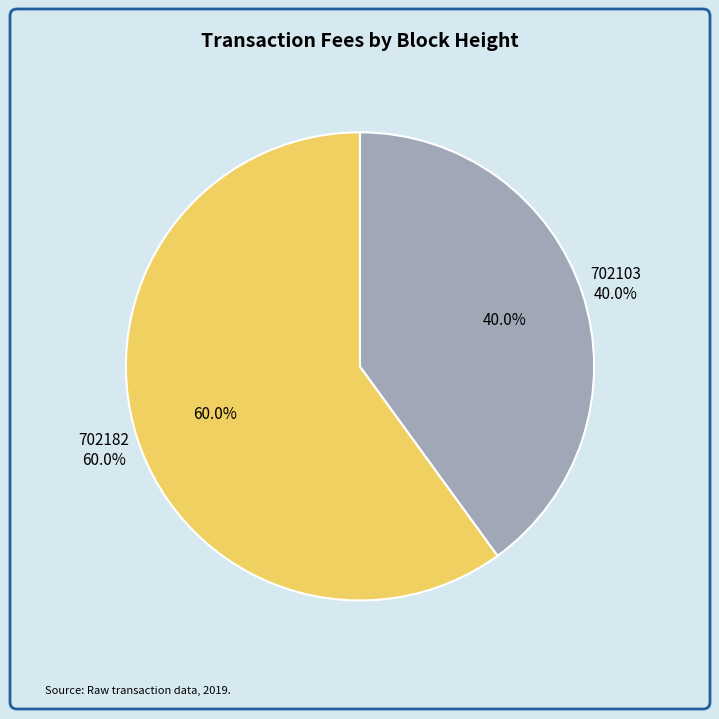

To the nearest percent, what is the average slice percentage?

50%